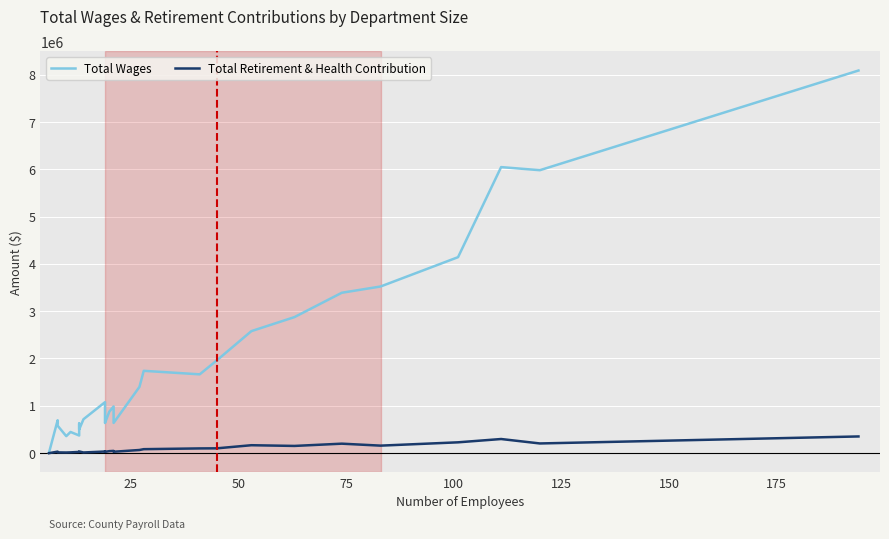

Rank the series by their average value, from highest to lowest.

Total Wages, Total Retirement & Health Contribution